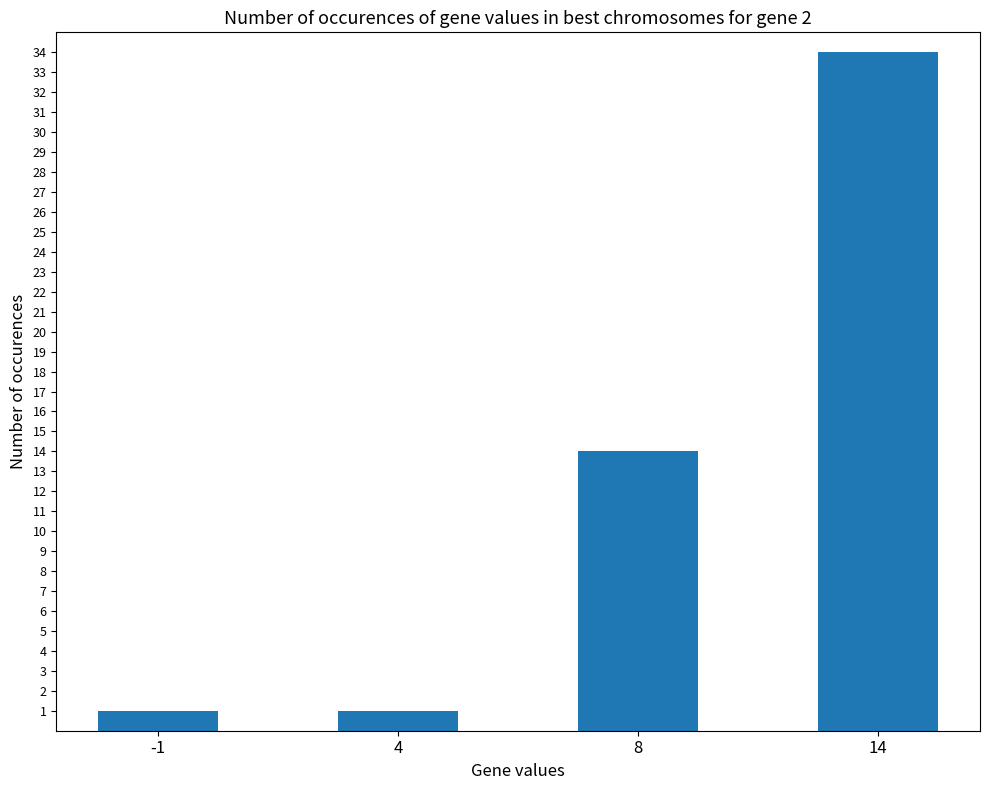

Where is the data nearest to the value 17?

8